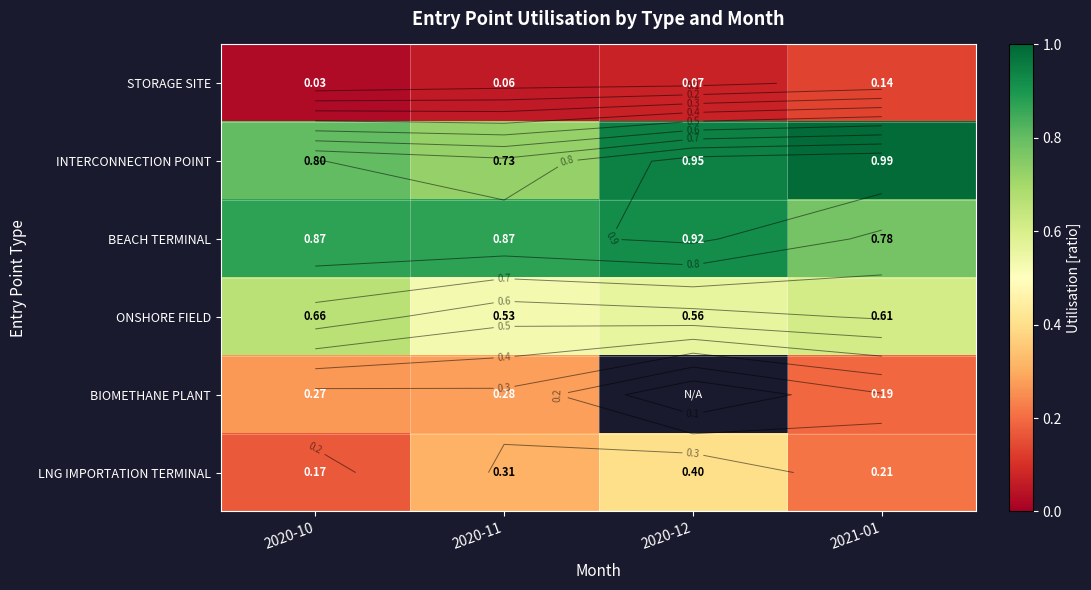

What is the difference between the STORAGE SITE values at 2021-01 and 2020-10?

0.1